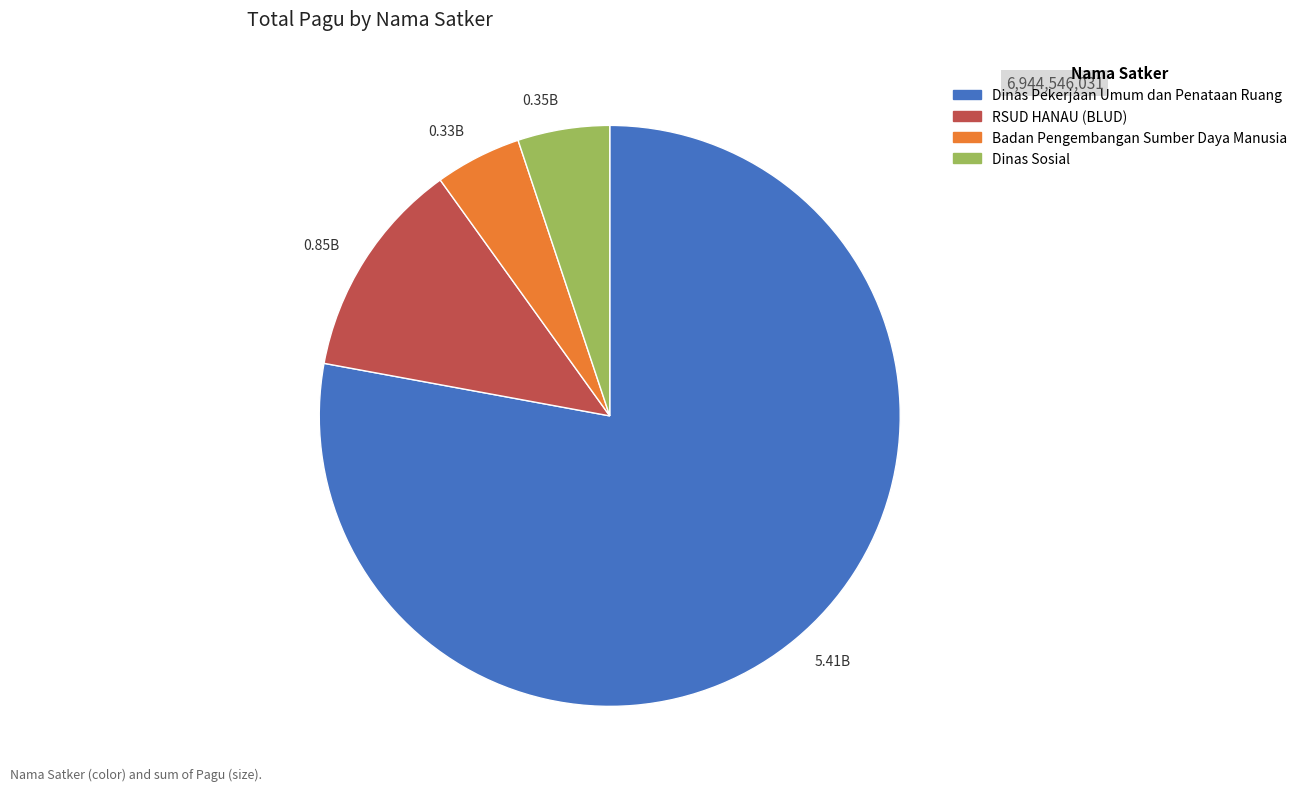

Which category accounts for the majority?

5.41B